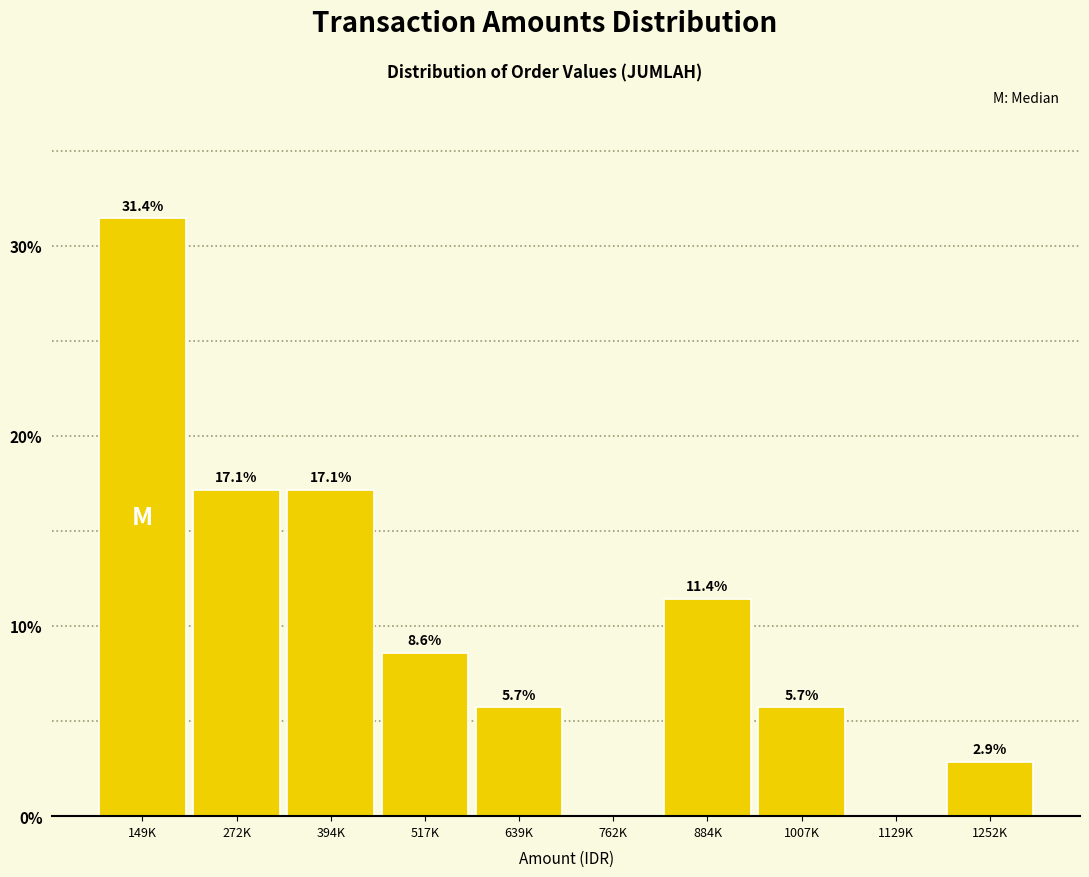

Reading right to left, what are all the values shown in this chart?

1252K=2.9	1129K=0.0	1007K=5.7	884K=11.4	762K=0.0	639K=5.7	517K=8.6	394K=17.1	272K=17.1	149K=31.4